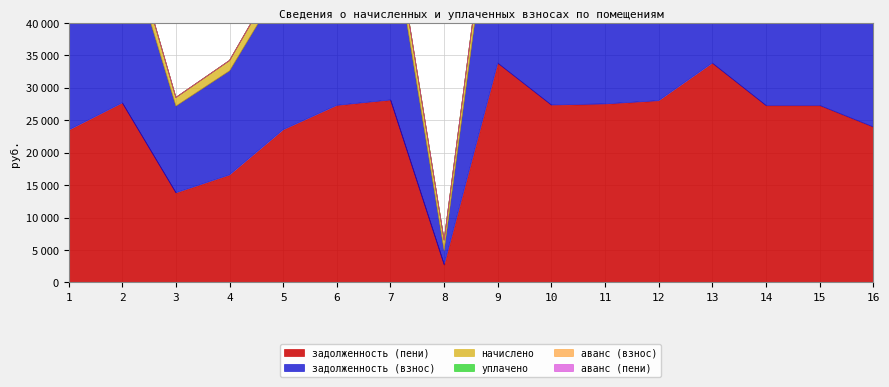

What is the maximum value shown in the chart?

33819.2